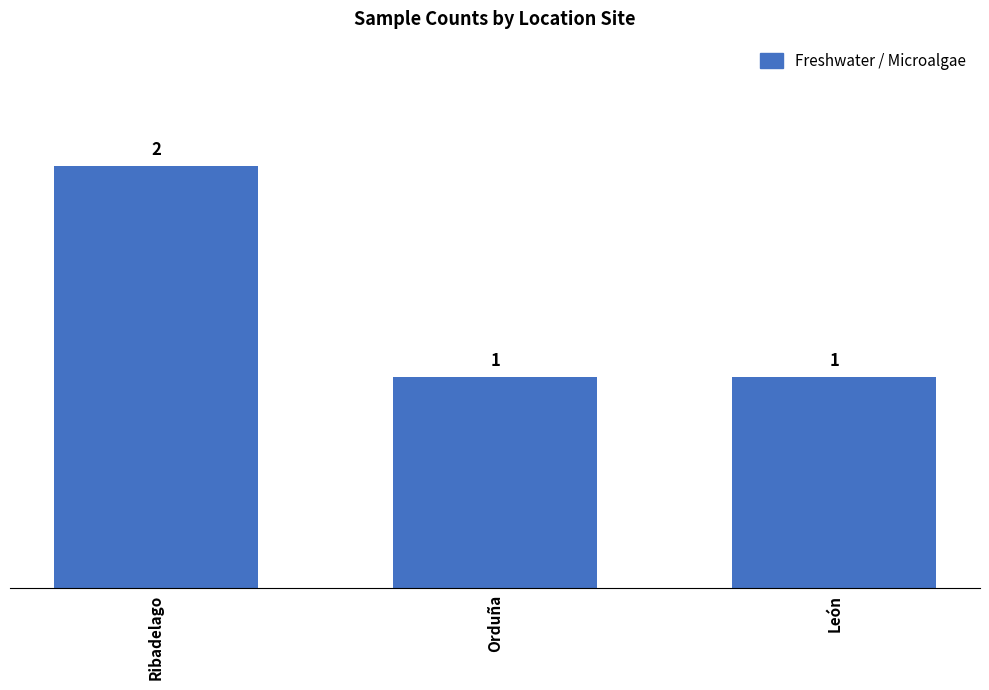

What position from the right is Orduña?

2